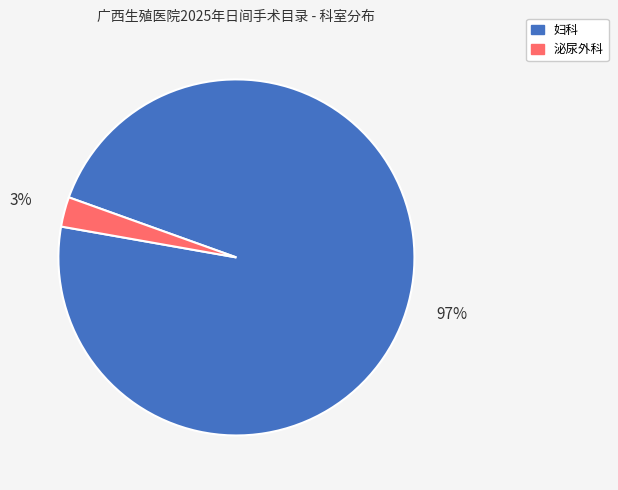

To the nearest percent, what is the average slice percentage?

50%